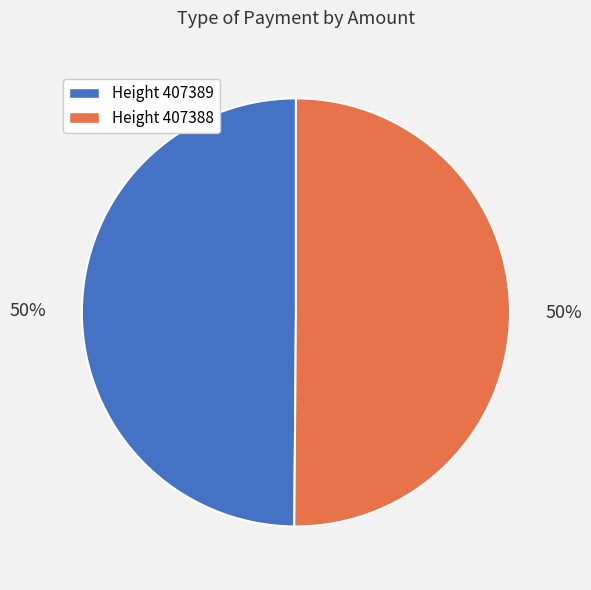

Is the sum of Height 407389 and Height 407388 greater than half?

Yes